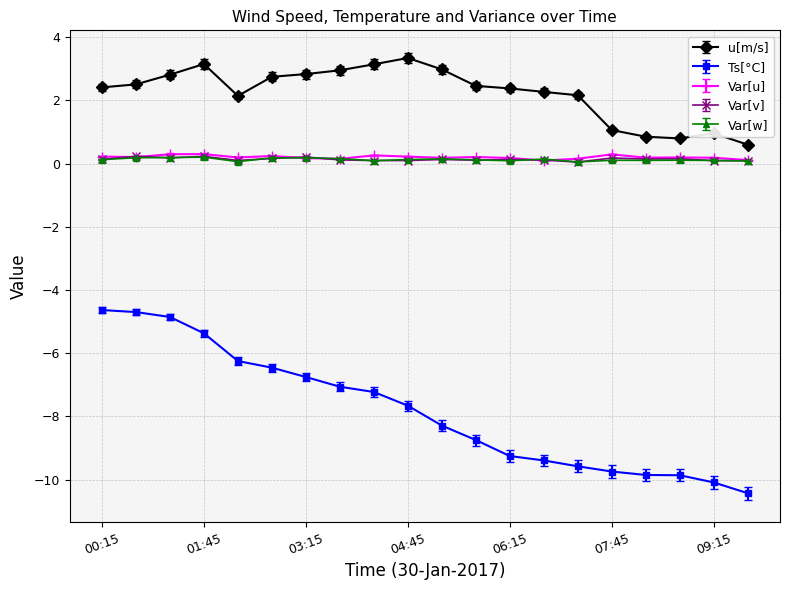

What is the maximum value shown in the chart?

3.3